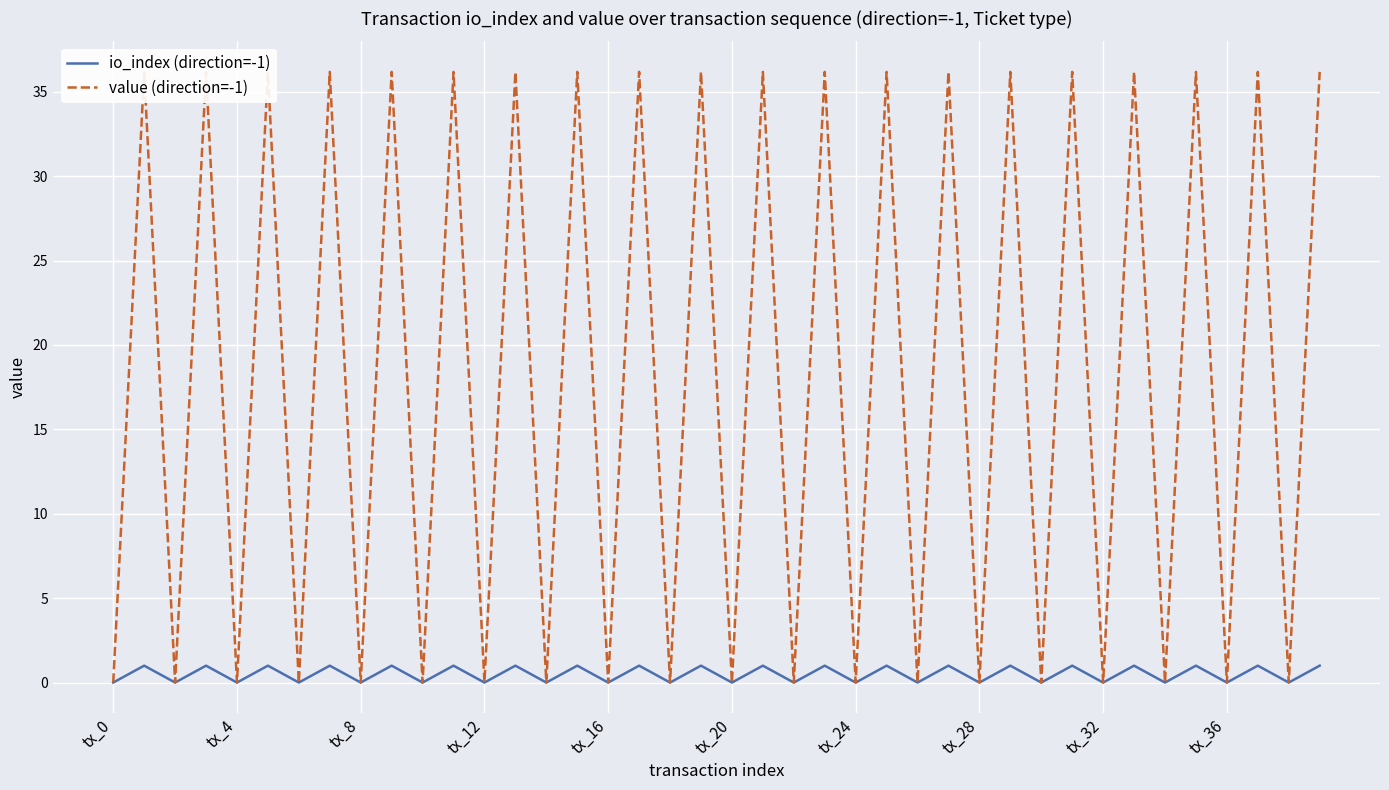

What is the difference between the highest and lowest values at 29?

35.2